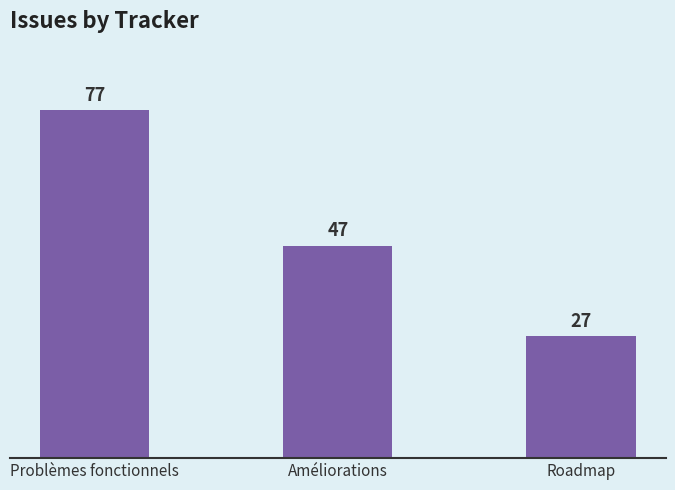

Is it true that the value at Problèmes fonctionnels is 77?

True